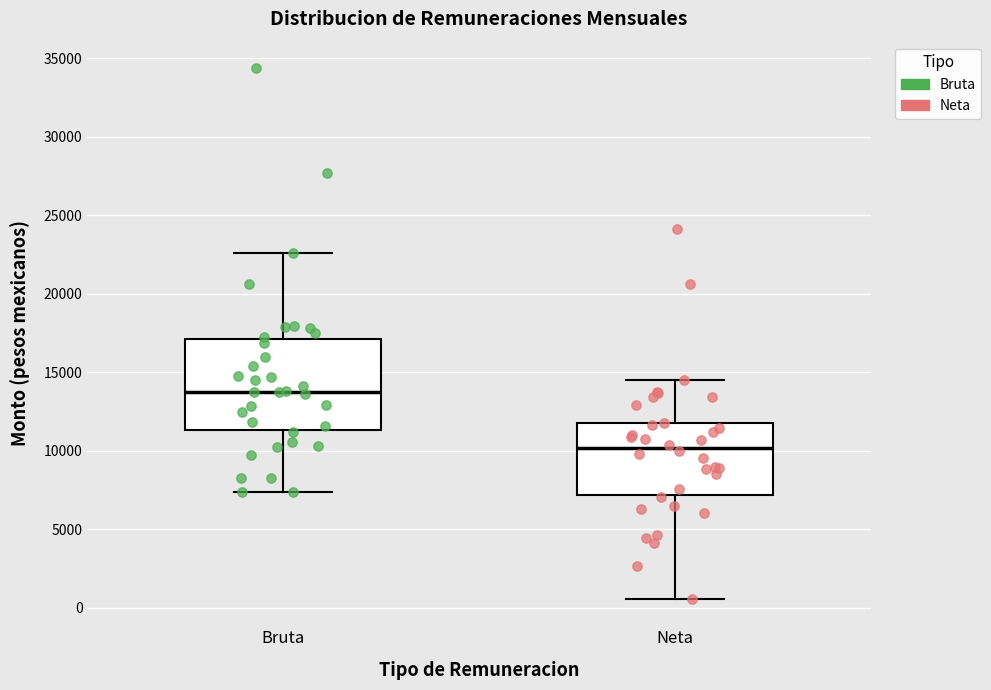

Which box's median line is the lowest?

Neta